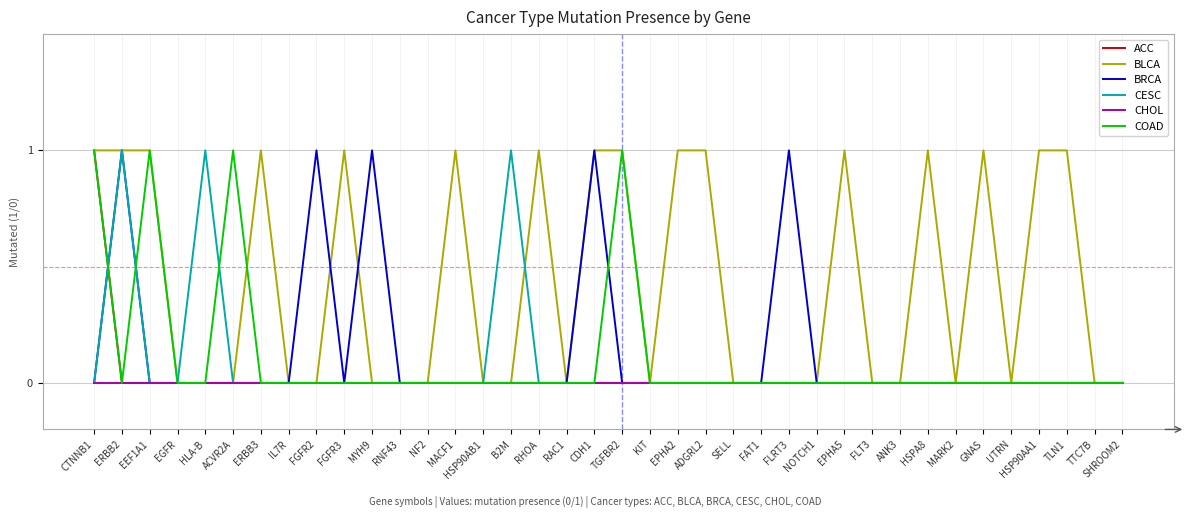

Which series has the largest total across all categories?

BLCA